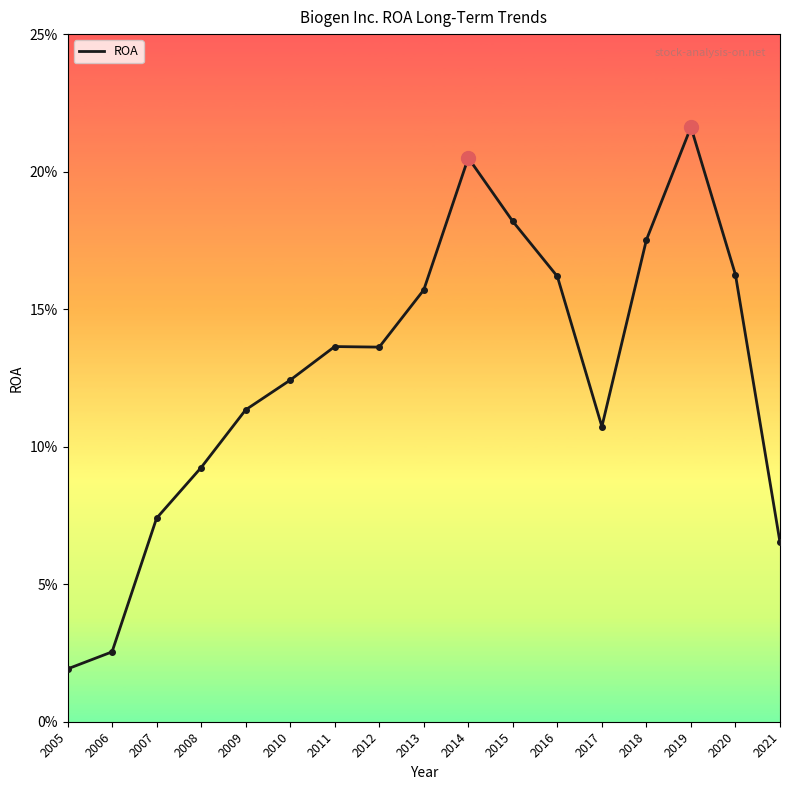

Reading left to right, extract all data points from this chart.

2005=0.0	2006=0.0	2007=0.1	2008=0.1	2009=0.1	2010=0.1	2011=0.1	2012=0.1	2013=0.2	2014=0.2	2015=0.2	2016=0.2	2017=0.1	2018=0.2	2019=0.2	2020=0.2	2021=0.1